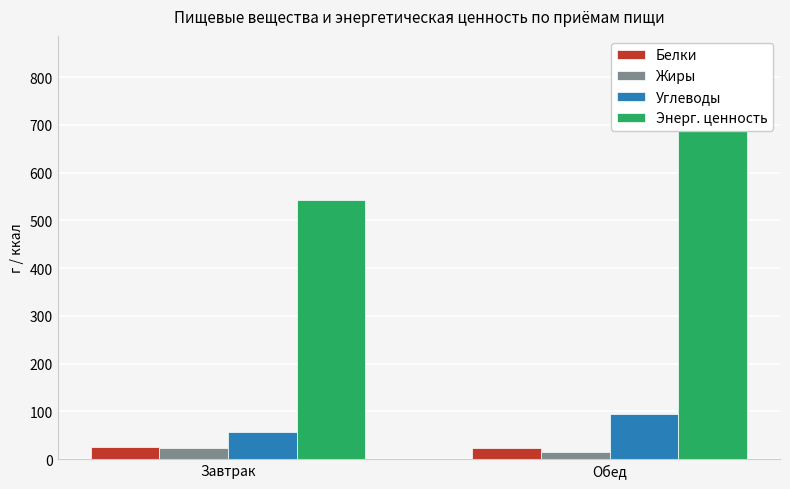

Which label corresponds to the largest value in the chart?

Обед